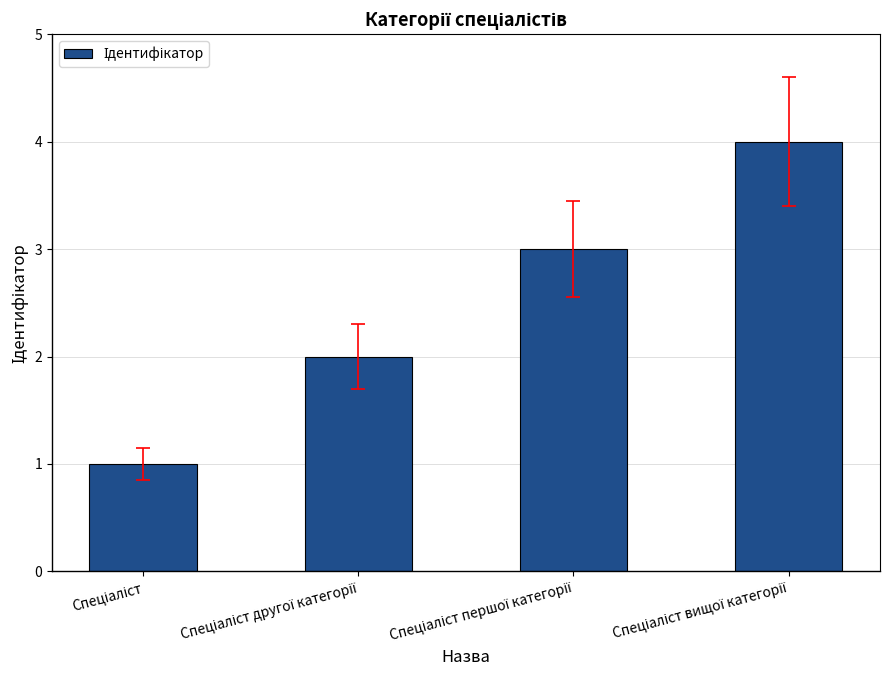

What is the smallest value displayed?

1